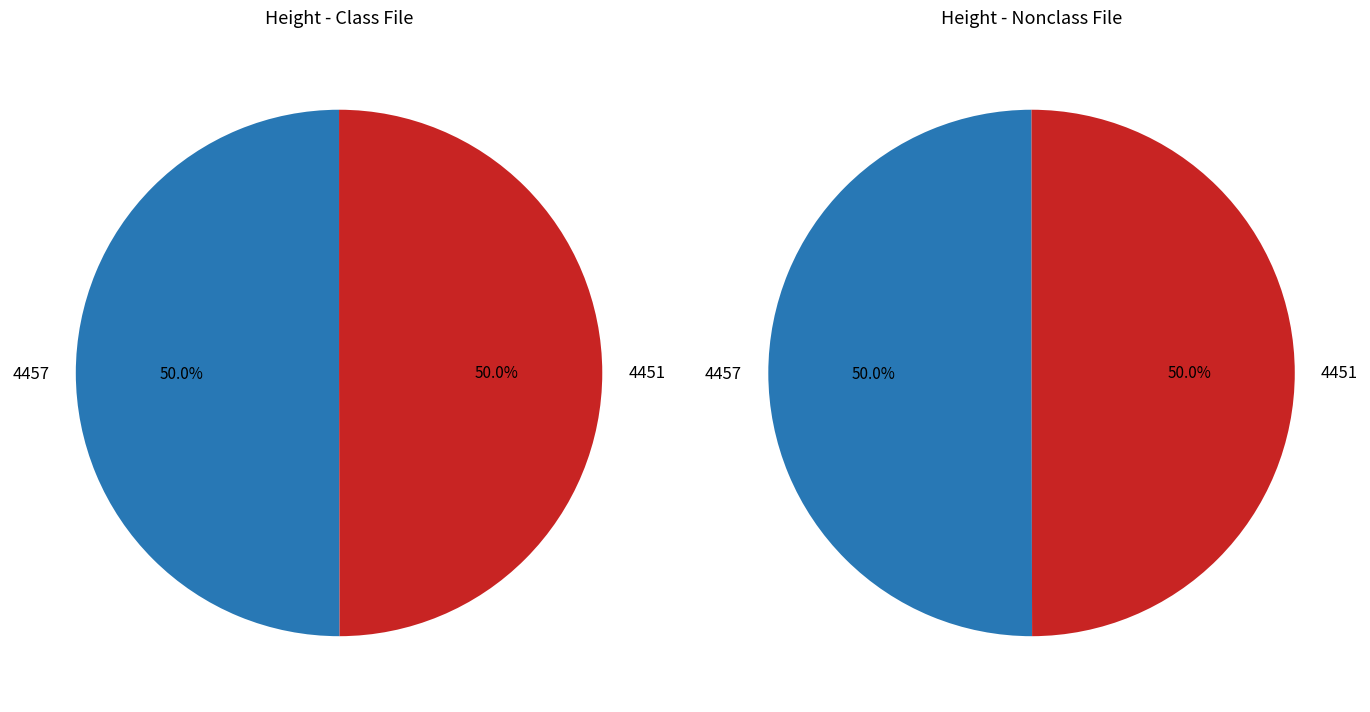

Rank the categories by value from highest to lowest.

4457, 4451